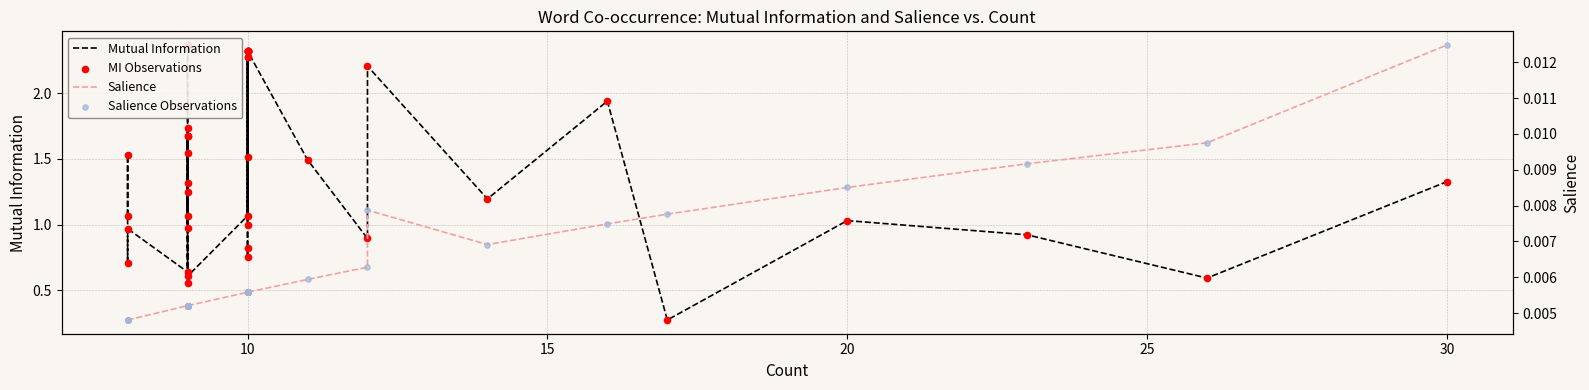

At how many categories does at least one series exceed 0?

40